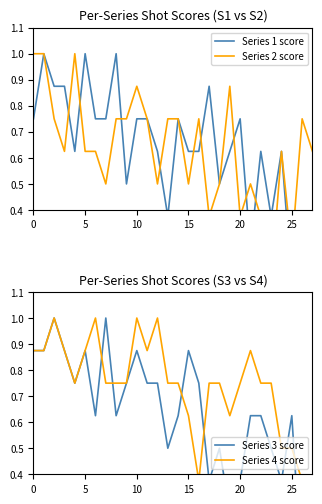

What are all the series names shown in the legend?

Series 1 score, Series 2 score, Series 3 score, Series 4 score